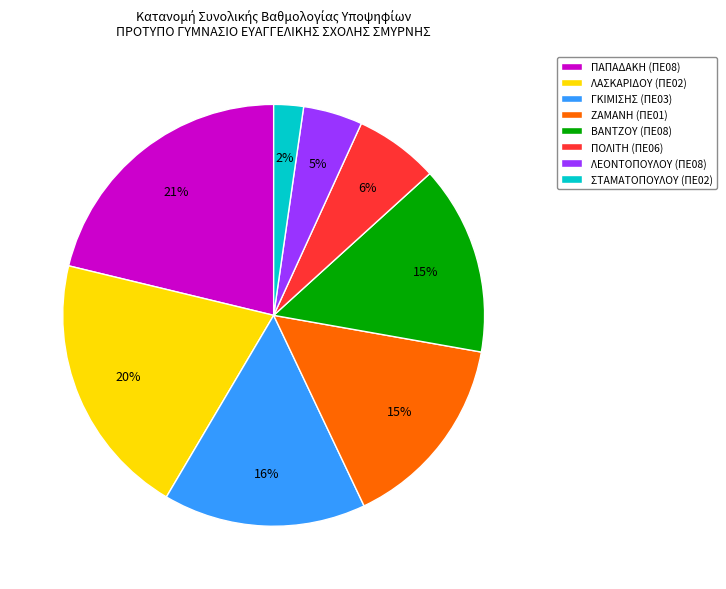

To the nearest percent, what is the difference between the largest and smallest slice percentages?

19%